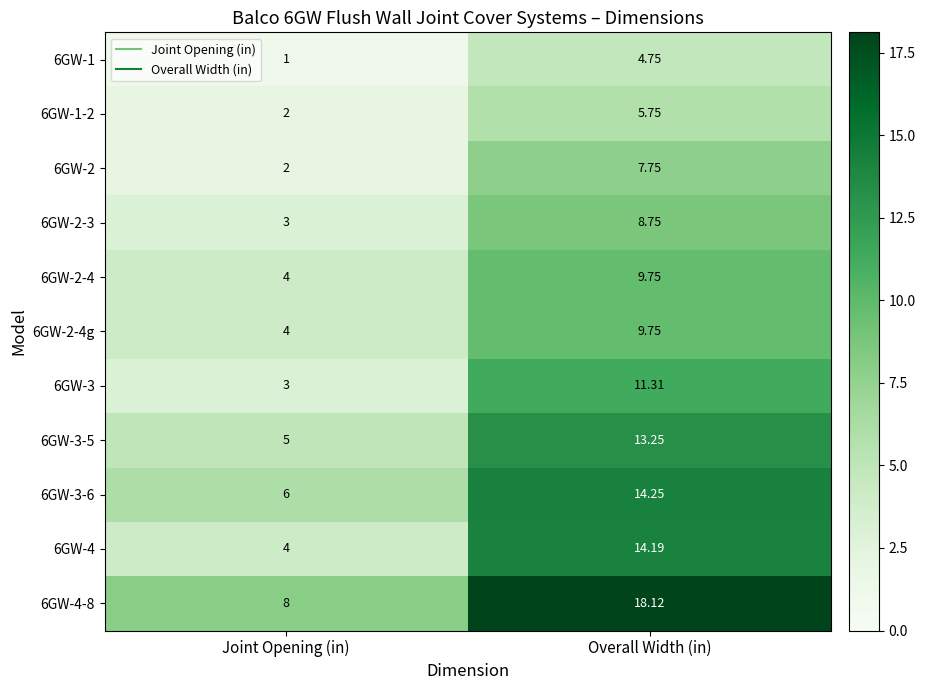

Rank the categories by 6GW-2-3 value from lowest to highest.

Joint Opening (in), Overall Width (in)